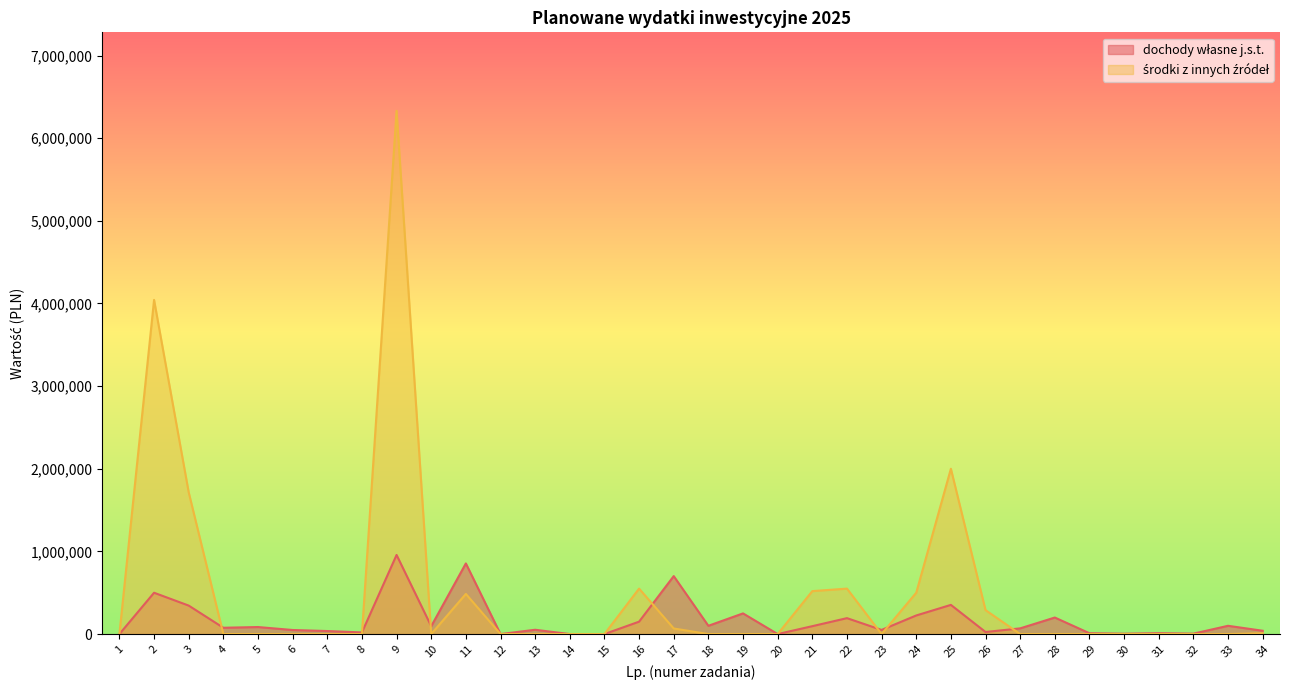

Does the chart have visible grid lines?

No